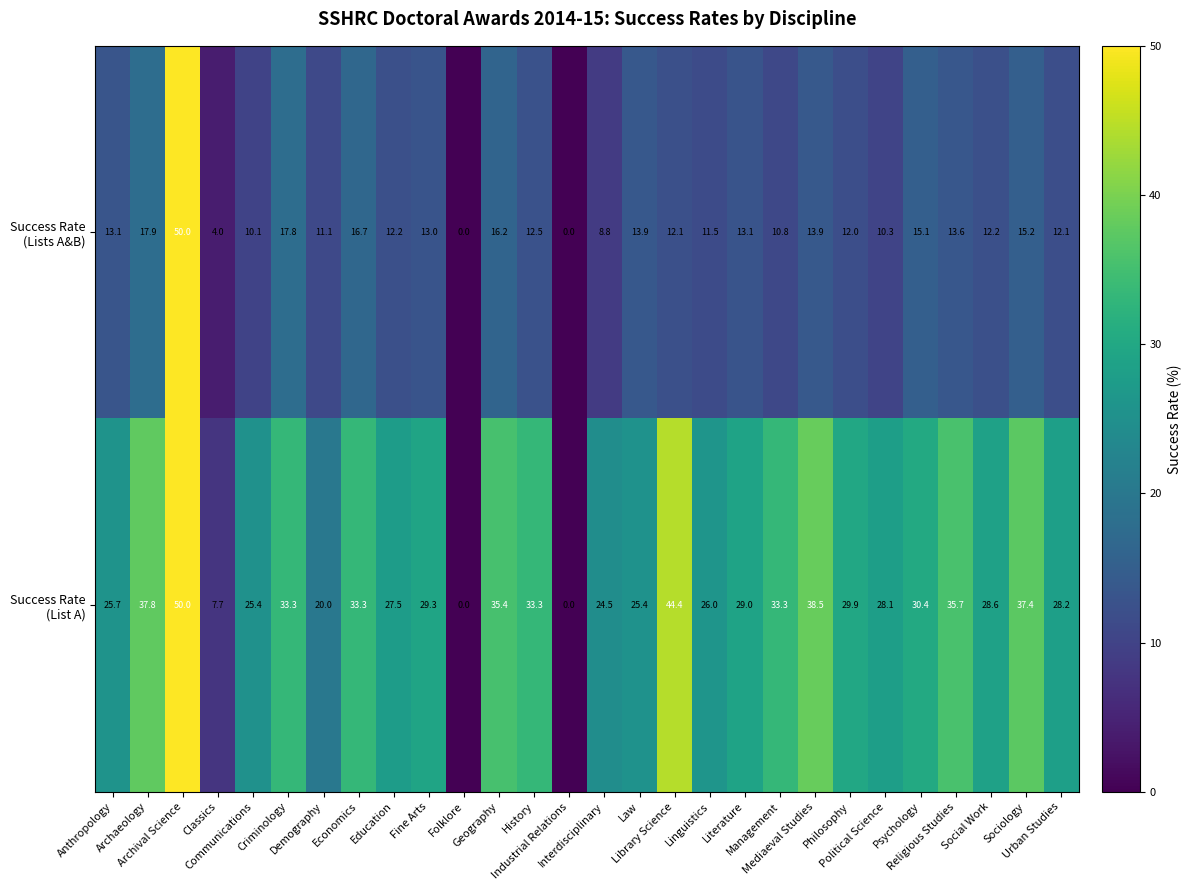

What is the greatest value displayed?

50.0